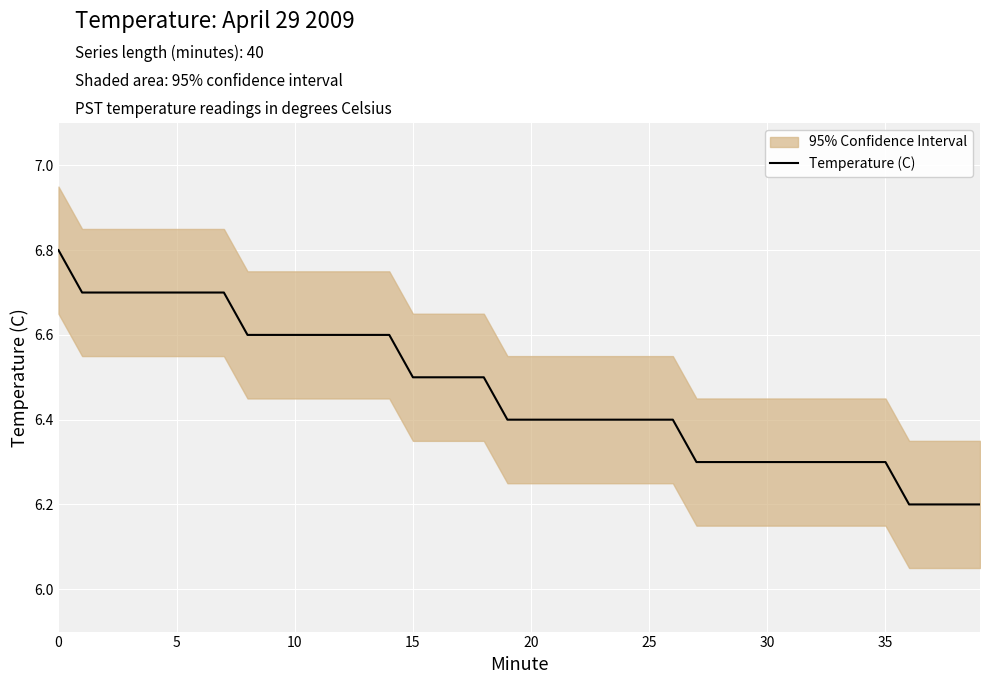

What value does the data have at 34?

6.3